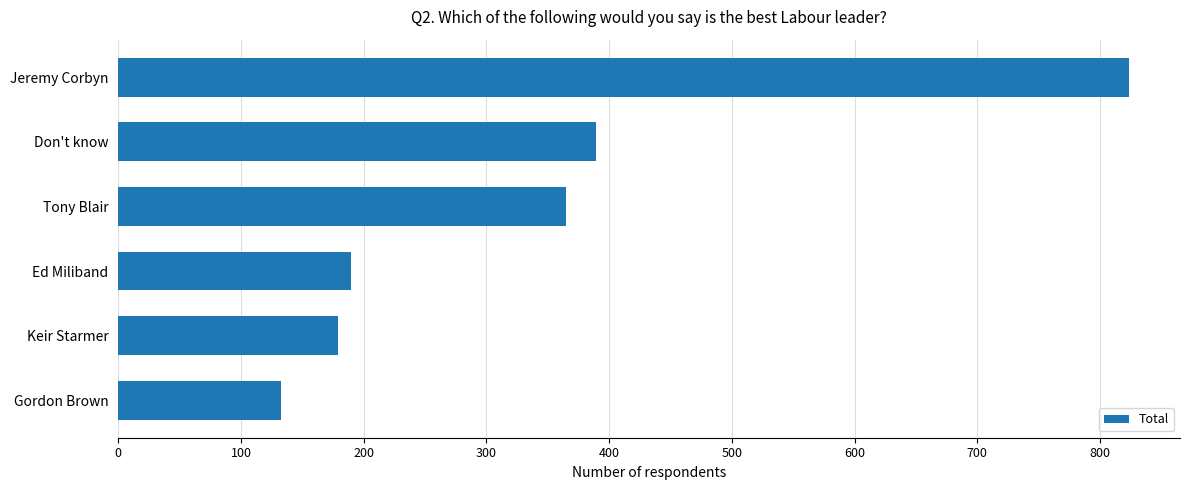

At which label is the value closest to 478?

Don't know